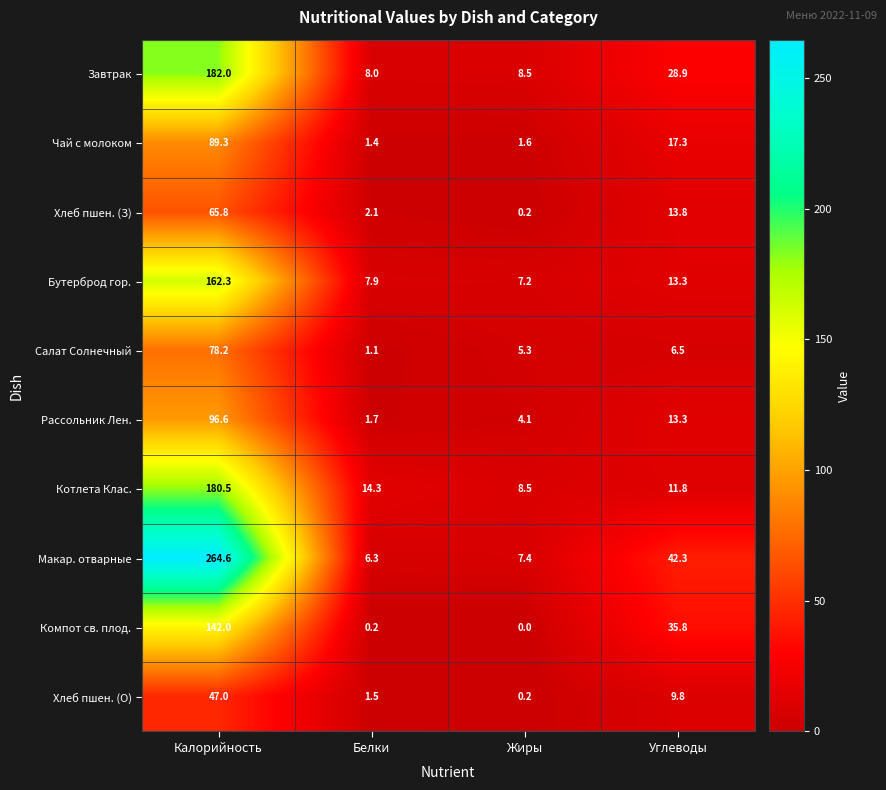

At which label does Рассольник Лен. reach its peak?

Калорийность